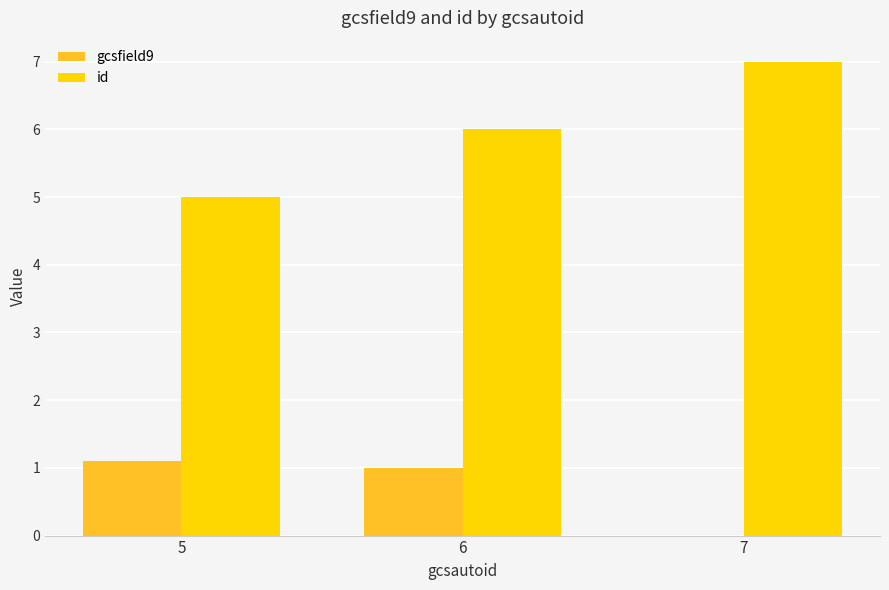

Which series changed the most between 5 and 7?

id